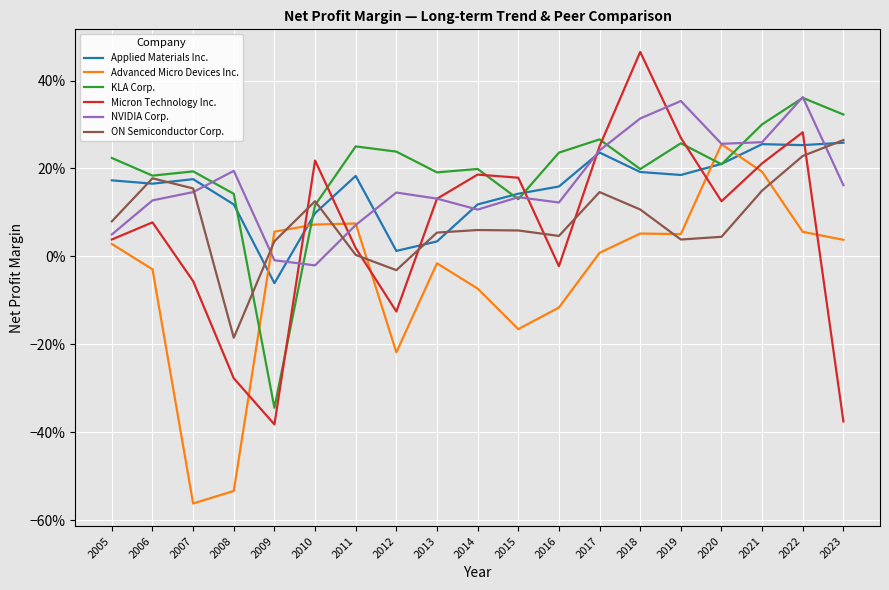

What are all the series names shown in the legend?

Applied Materials Inc., Advanced Micro Devices Inc., KLA Corp., Micron Technology Inc., NVIDIA Corp., ON Semiconductor Corp.